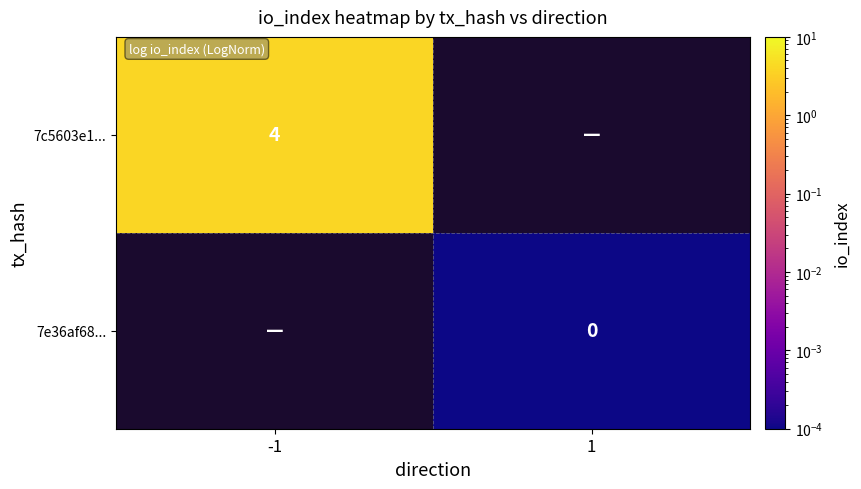

Is it true that 7c5603e1... equals 4 at -1?

True